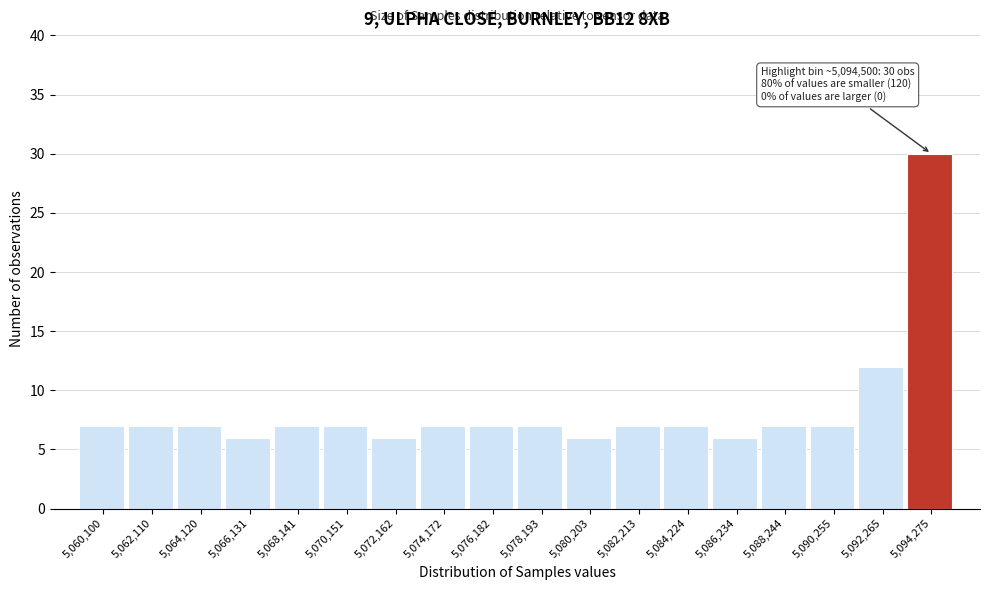

Reading left to right, what are all the values shown in this chart?

5,060,100=7	5,062,110=7	5,064,120=7	5,066,131=6	5,068,141=7	5,070,151=7	5,072,162=6	5,074,172=7	5,076,182=7	5,078,193=7	5,080,203=6	5,082,213=7	5,084,224=7	5,086,234=6	5,088,244=7	5,090,255=7	5,092,265=12	5,094,275=30